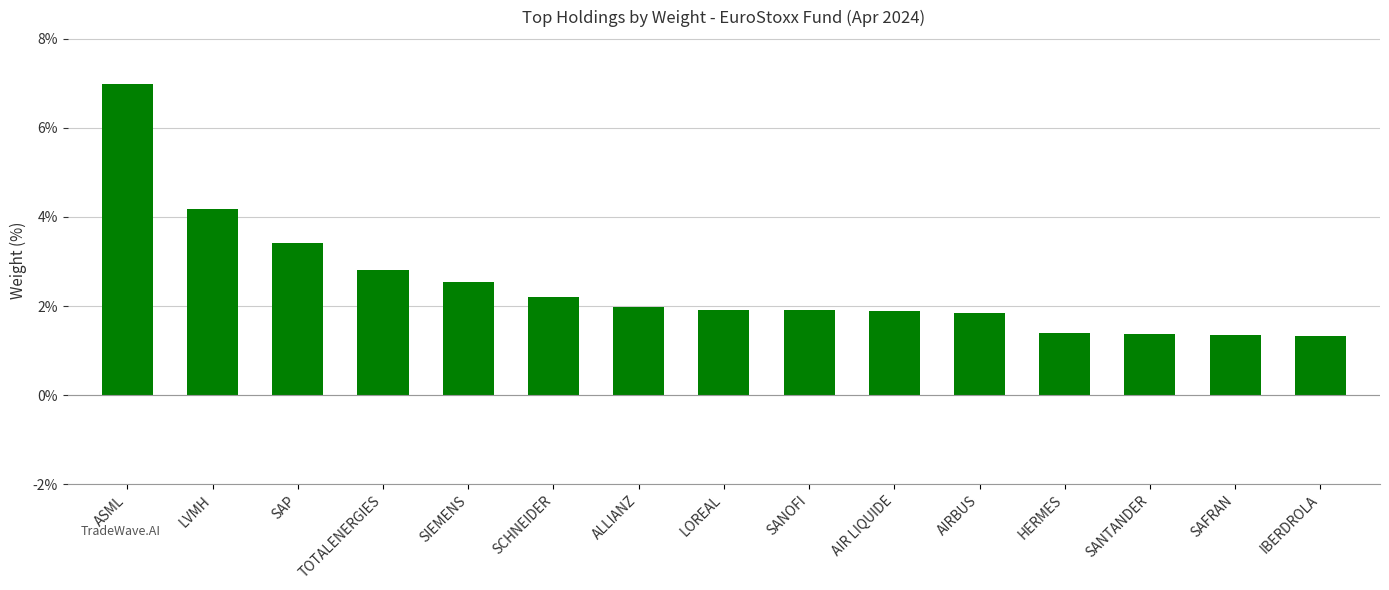

How many data points does each series have?

15